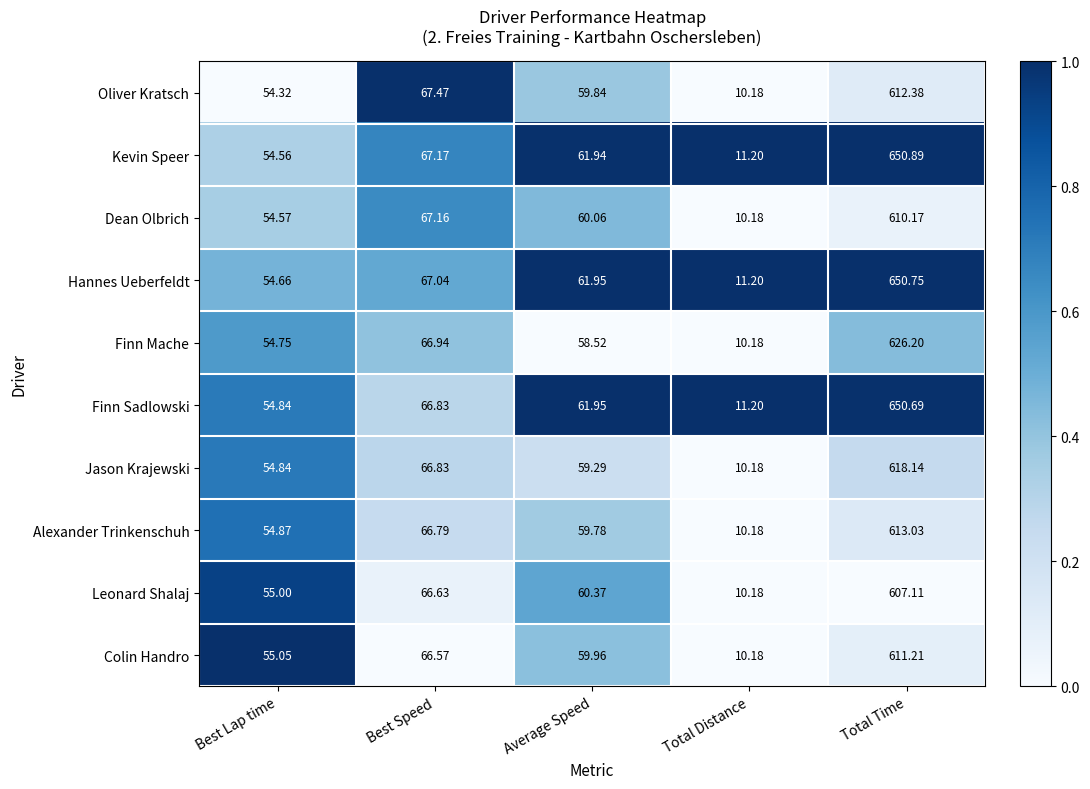

Which series has the largest total across all categories?

Kevin Speer